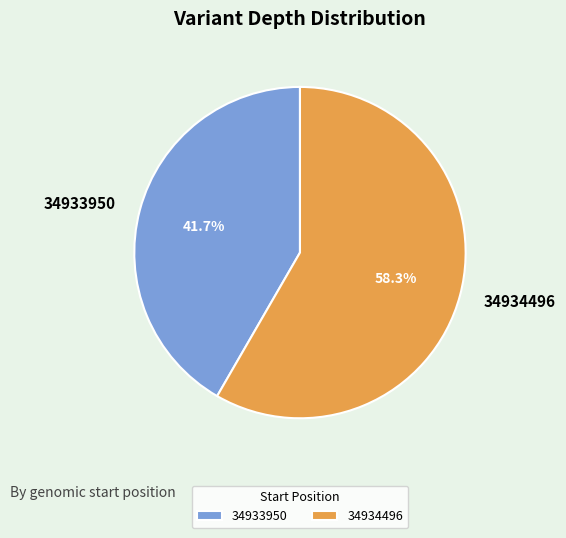

Count the number of slices in the pie.

2